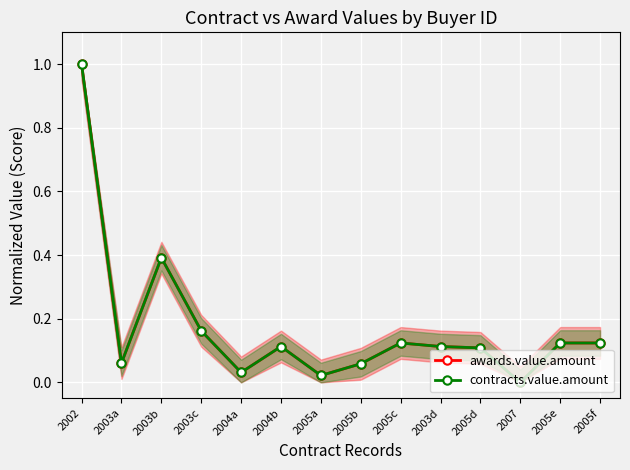

At which label does awards.value.amount reach its minimum?

2007